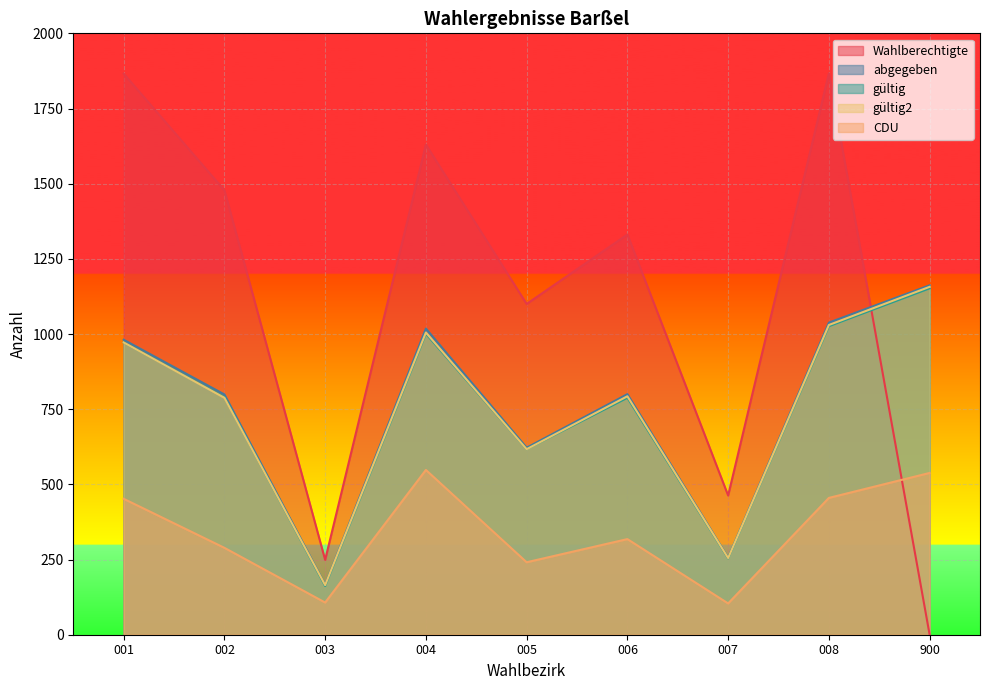

Which label corresponds to the largest value in the chart?

008